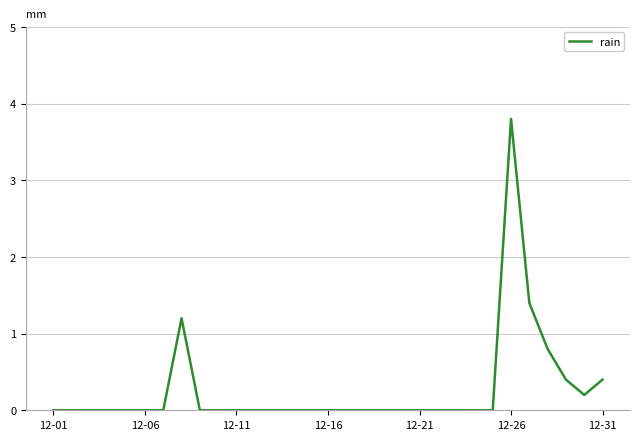

What is the difference between the maximum and minimum values?

3.8